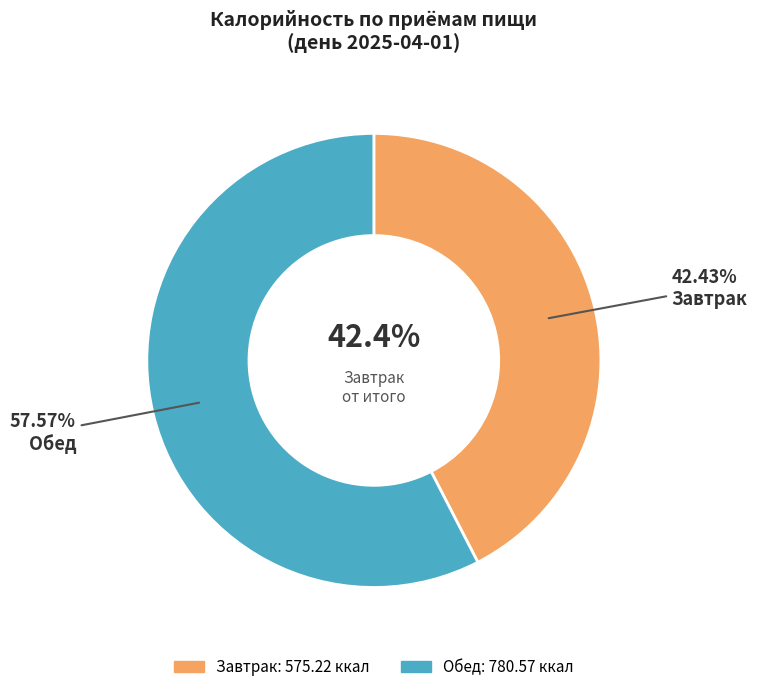

To the nearest percent, what is the difference between the largest and smallest slice percentages?

15%